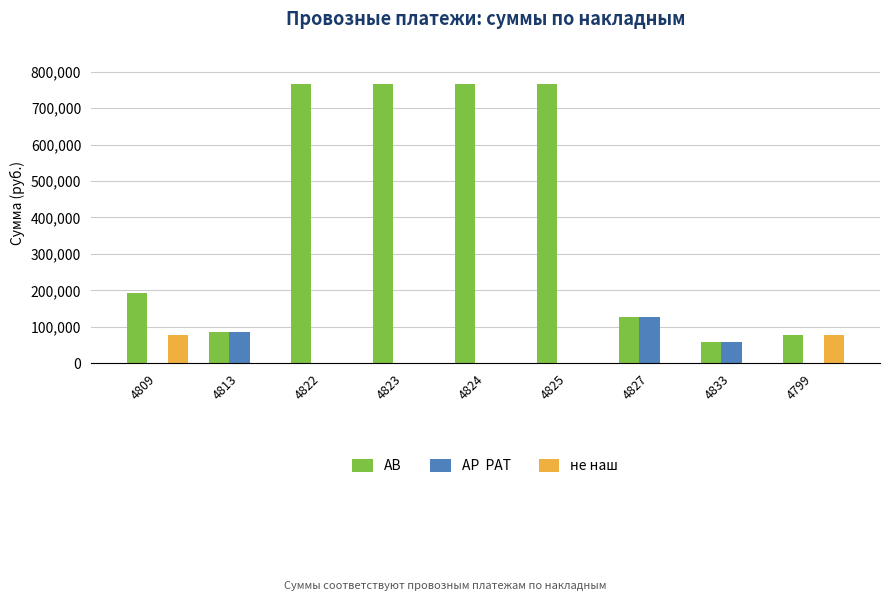

What is the maximum value shown in the chart?

767248